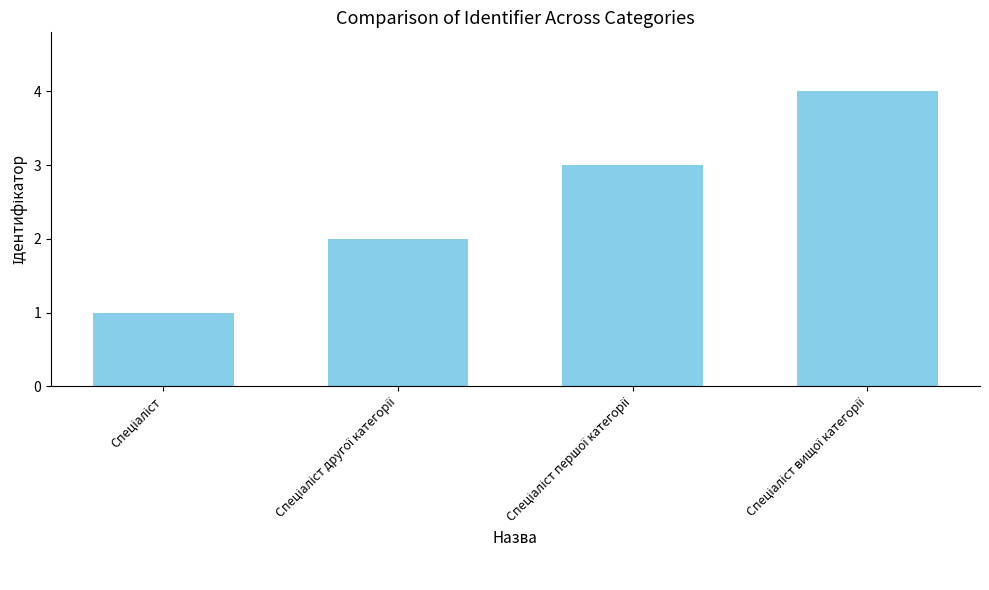

Reading left to right, what are all the values shown in this chart?

1	2	3	4